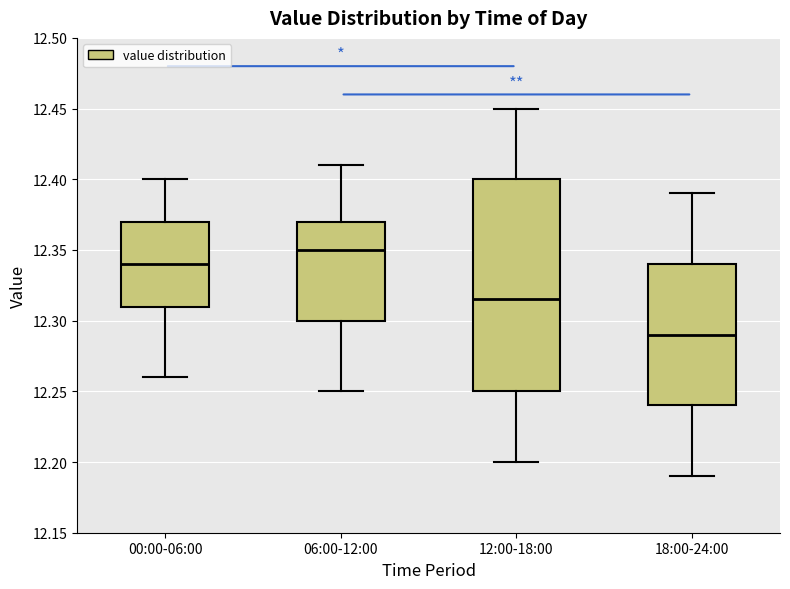

Comparing the boxes themselves (not the whiskers), which one is the tallest?

12:00-18:00